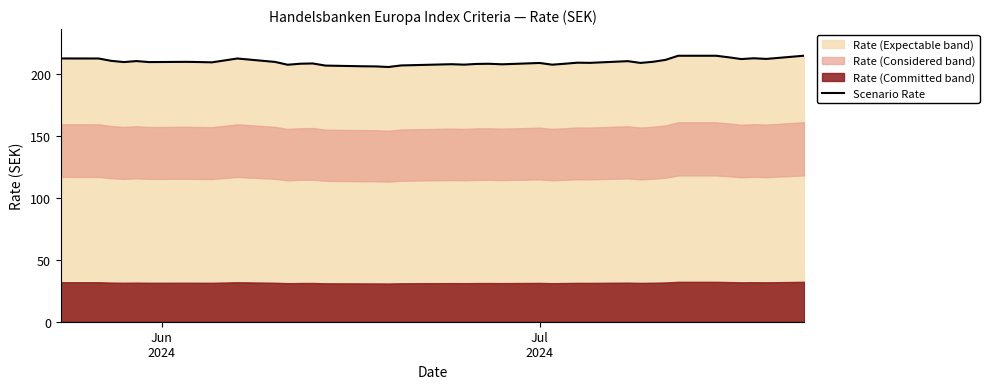

What is the highest value of the Scenario Rate series?

214.7